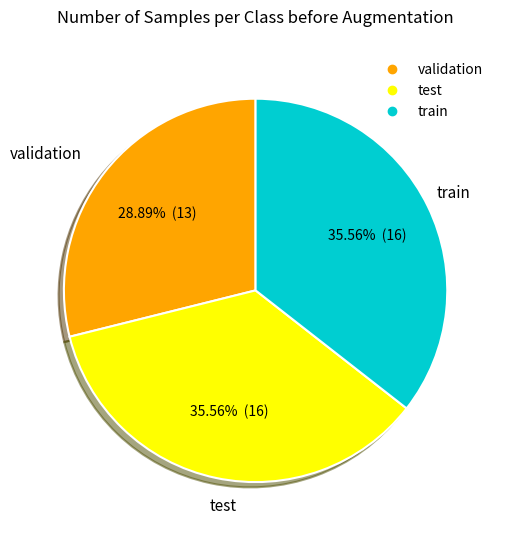

Does any single category account for the majority?

No